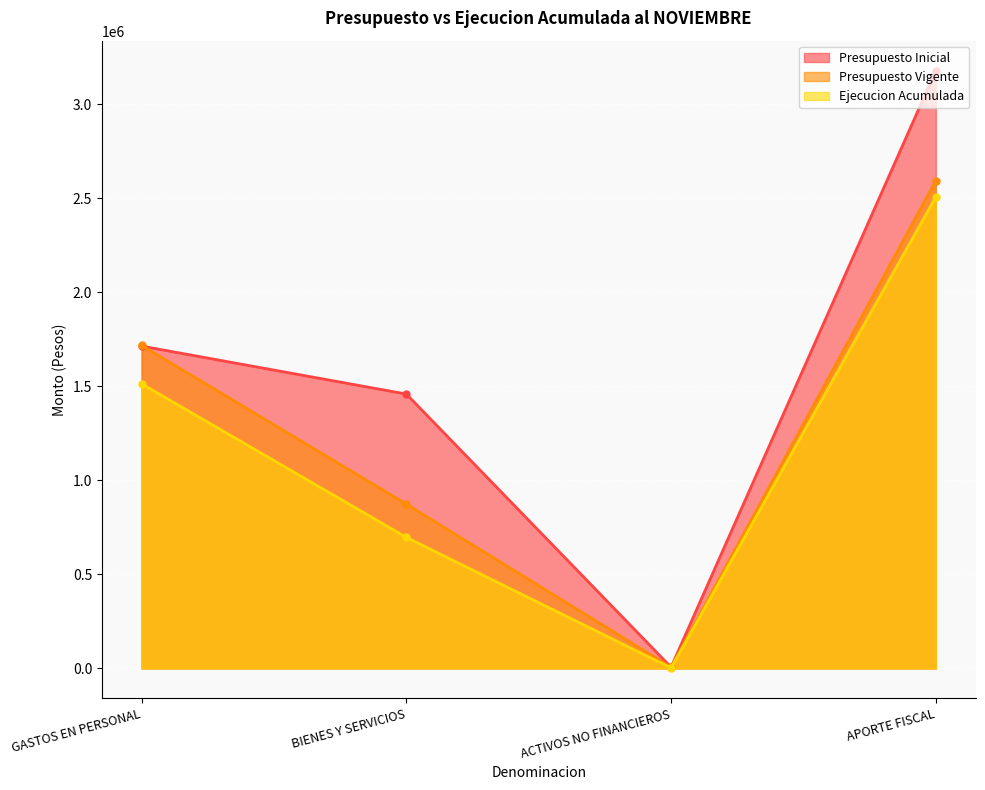

What is the minimum value for Presupuesto Vigente?

6415